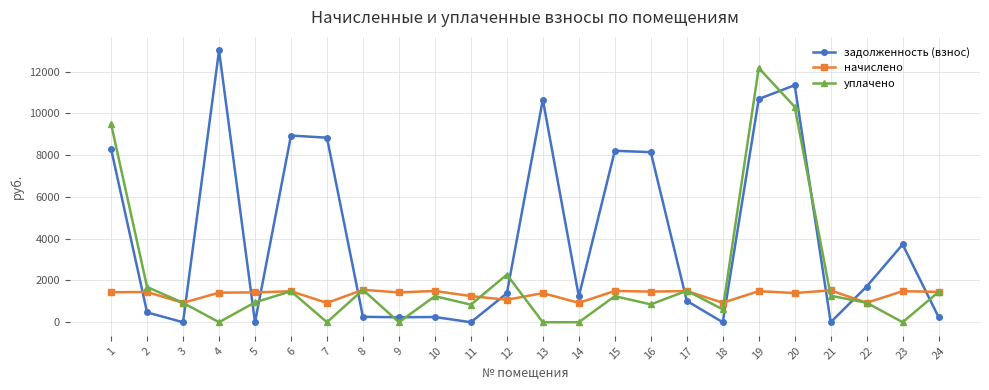

What is the highest value of the уплачено series?

12174.3